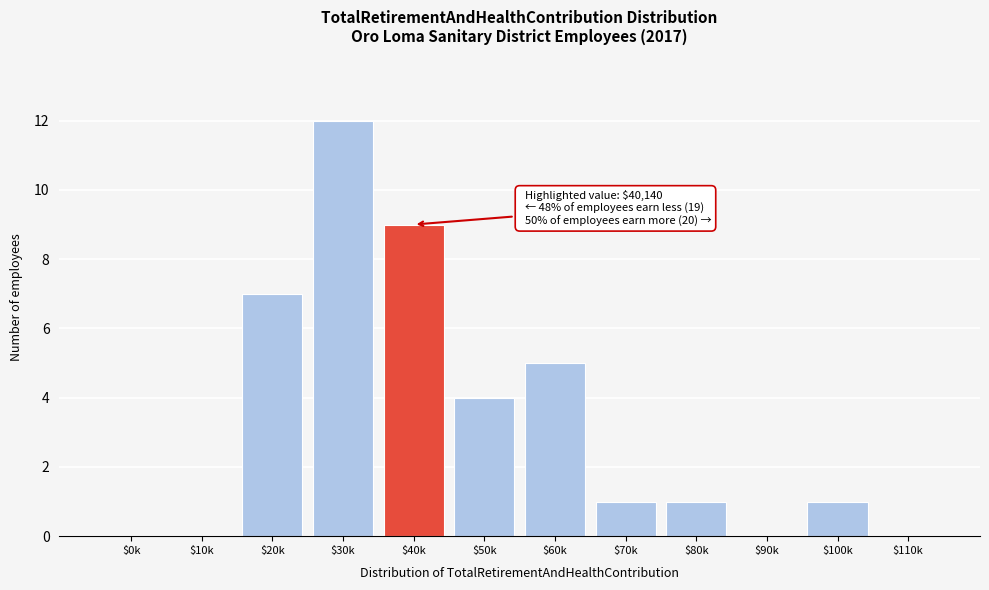

What is the greatest value displayed?

12